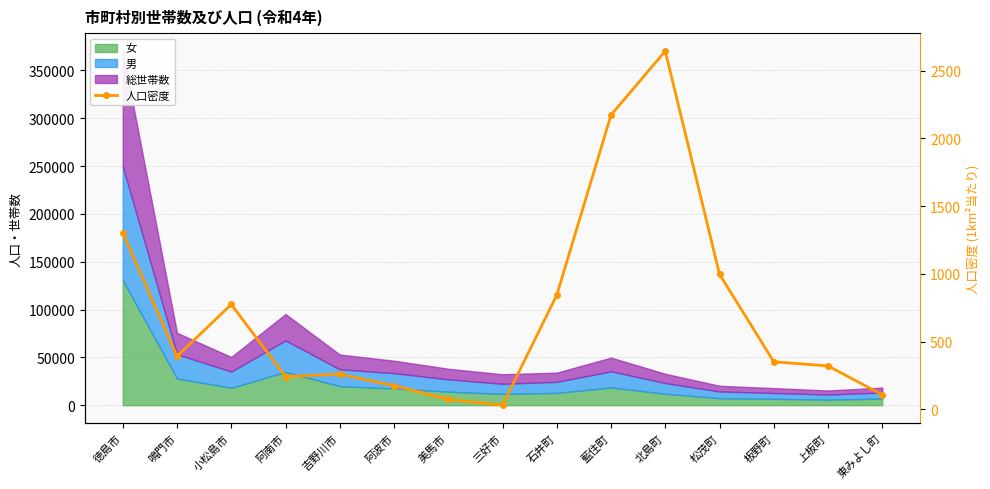

What value does the data have at 鳴門市?

391.9